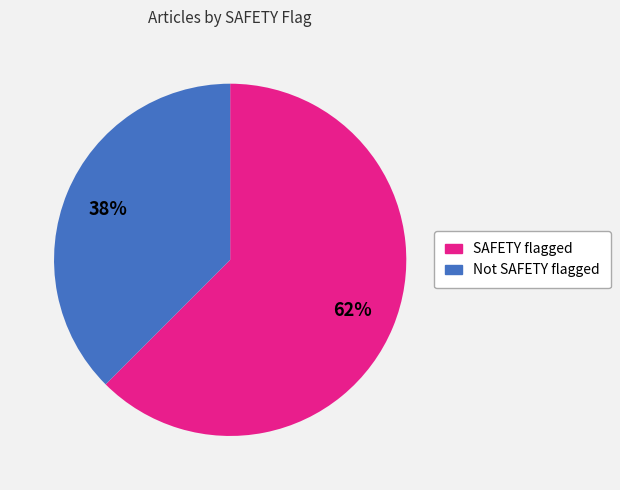

To the nearest percent, what is the average slice percentage?

50%